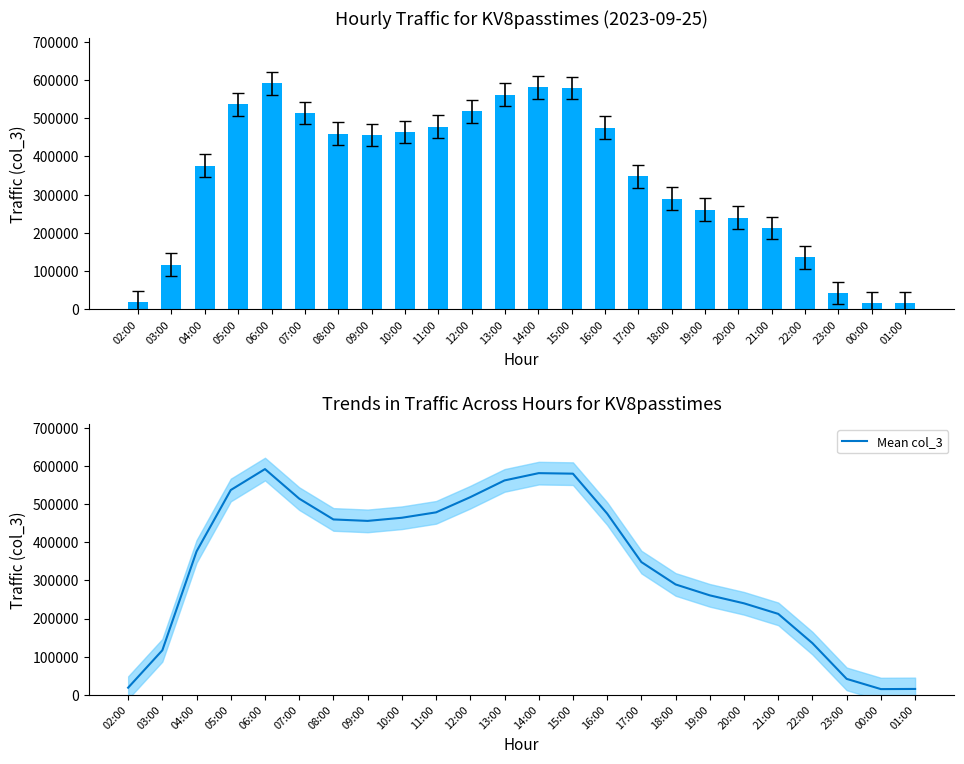

At which label is Mean col_3 closest to 303324?

18:00